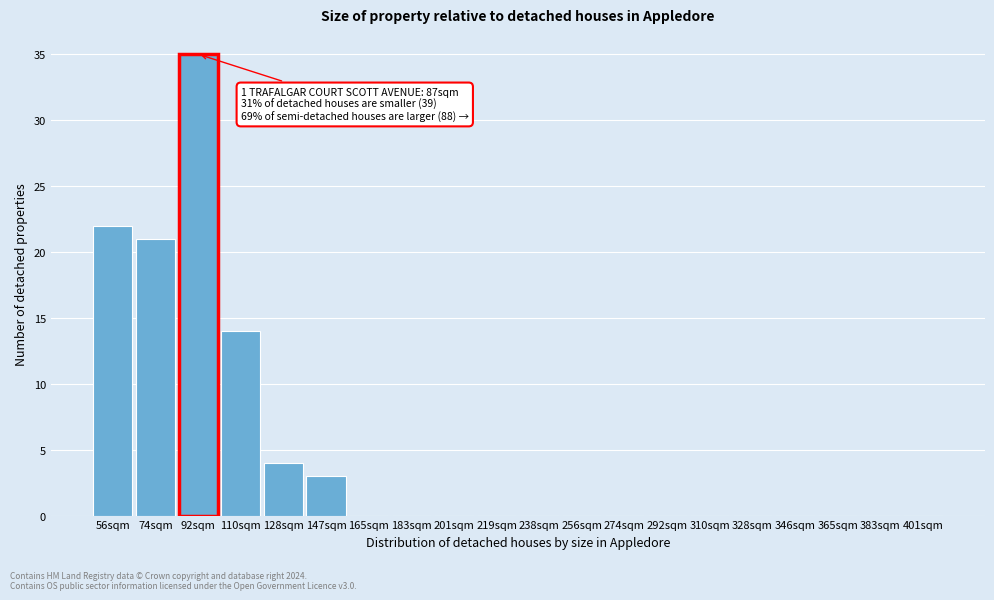

Reading left to right, what are all the values shown in this chart?

56sqm=22	74sqm=21	92sqm=35	110sqm=14	128sqm=4	147sqm=3	165sqm=0	183sqm=0	201sqm=0	219sqm=0	238sqm=0	256sqm=0	274sqm=0	292sqm=0	310sqm=0	328sqm=0	346sqm=0	365sqm=0	383sqm=0	401sqm=0